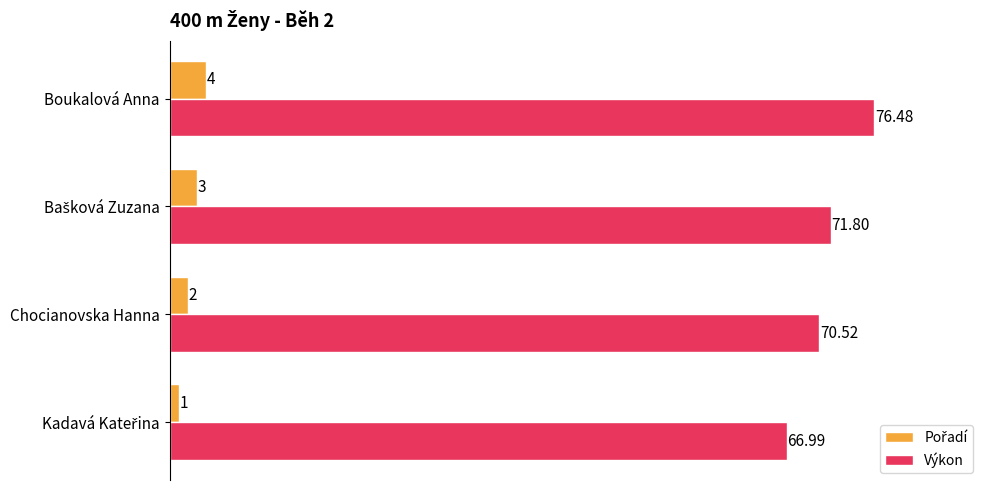

Which series has the widest spread of values?

Výkon